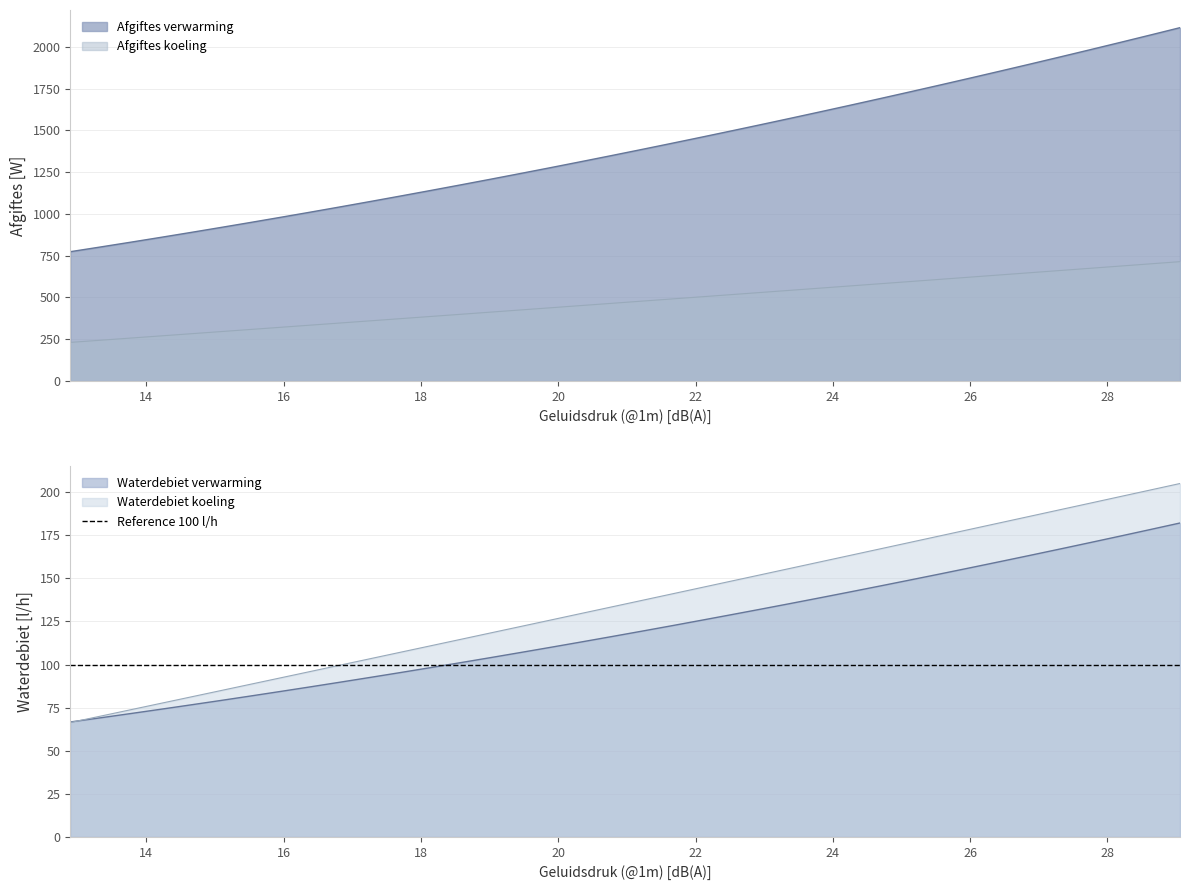

The value of Waterdebiet verwarming at 32 is 75.6. True or false?

False